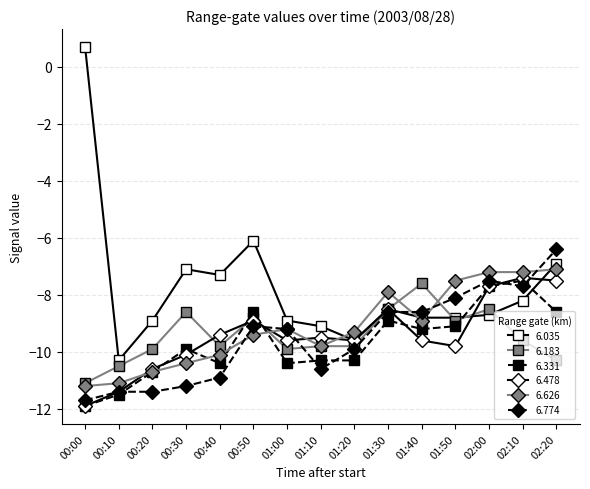

At how many categories does at least one series exceed 0?

1